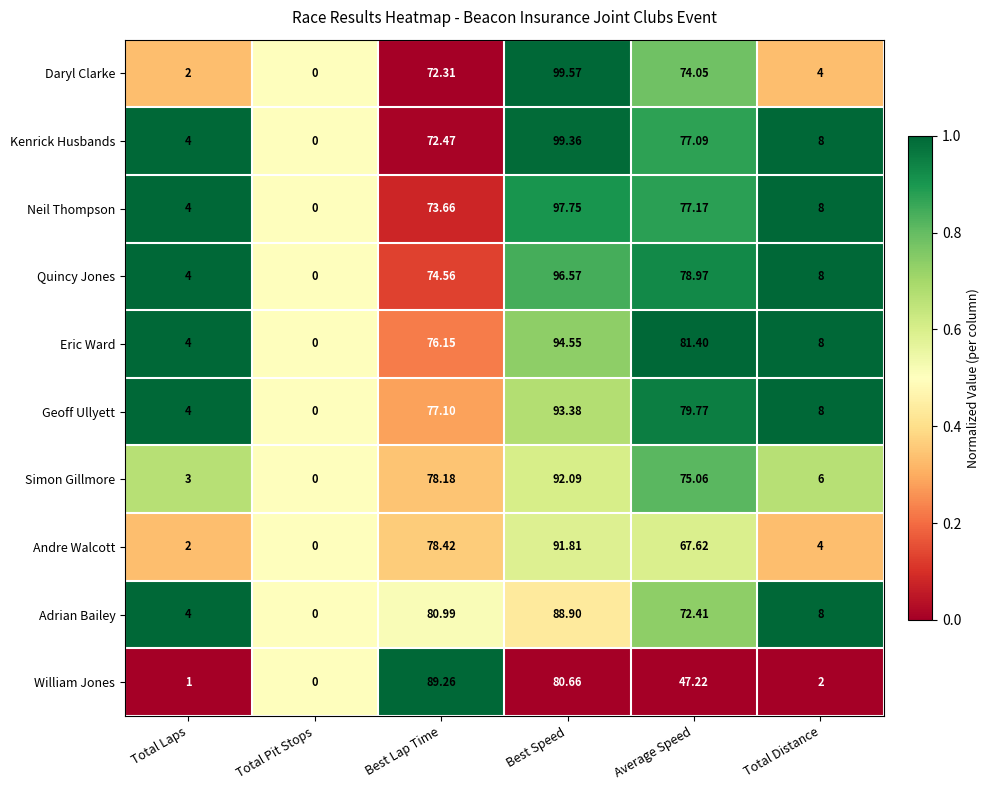

Which series has the largest total across all categories?

Eric Ward